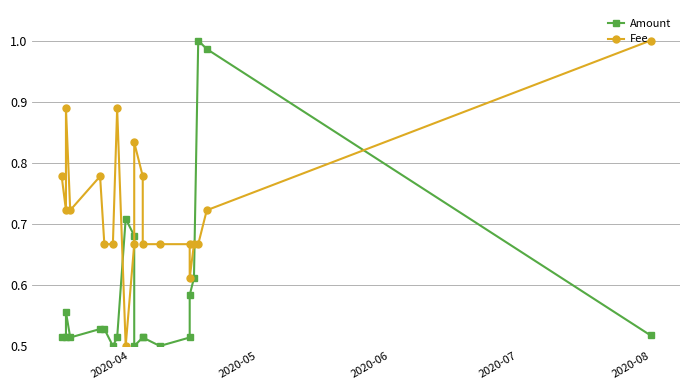

True or false: Amount has more than 1 points higher than both neighbors.

True